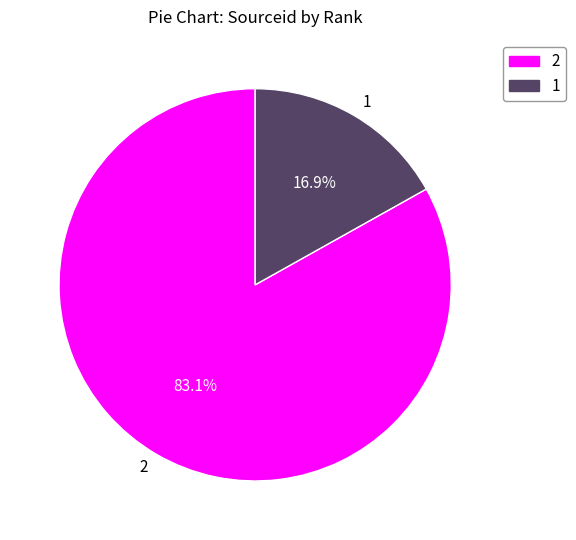

Approximately how many times larger is the value at 2 compared to 1?

4.9